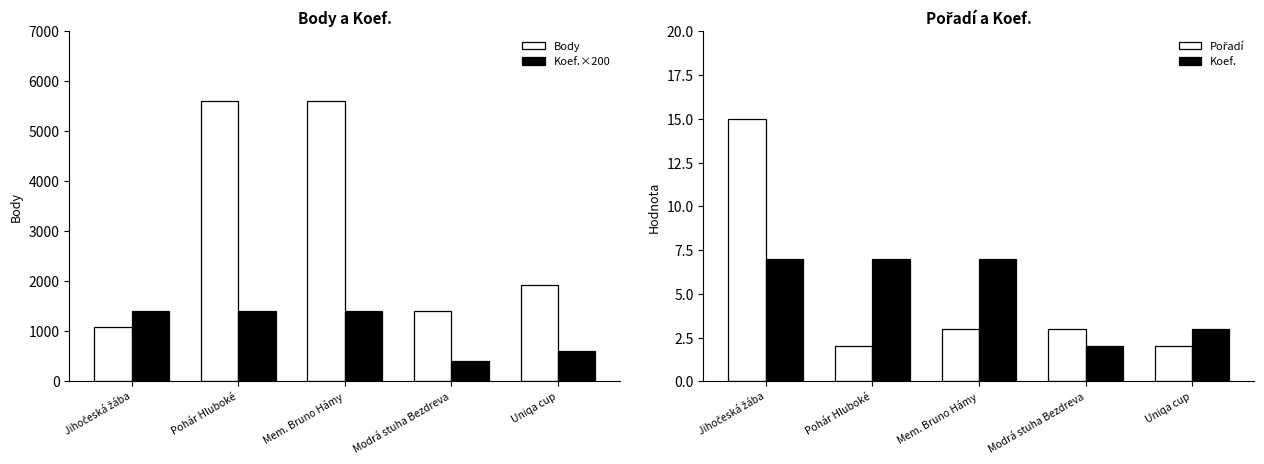

How many bars are there in total?

20